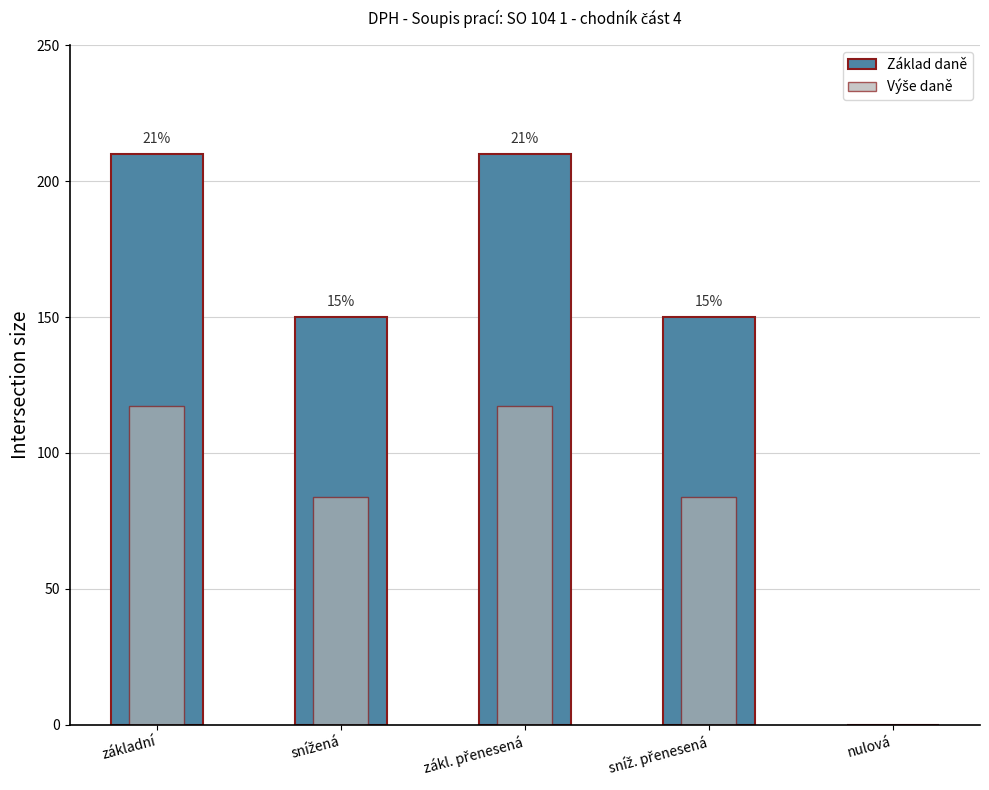

Rank the series by their average value, from lowest to highest.

Výše daně, Základ daně